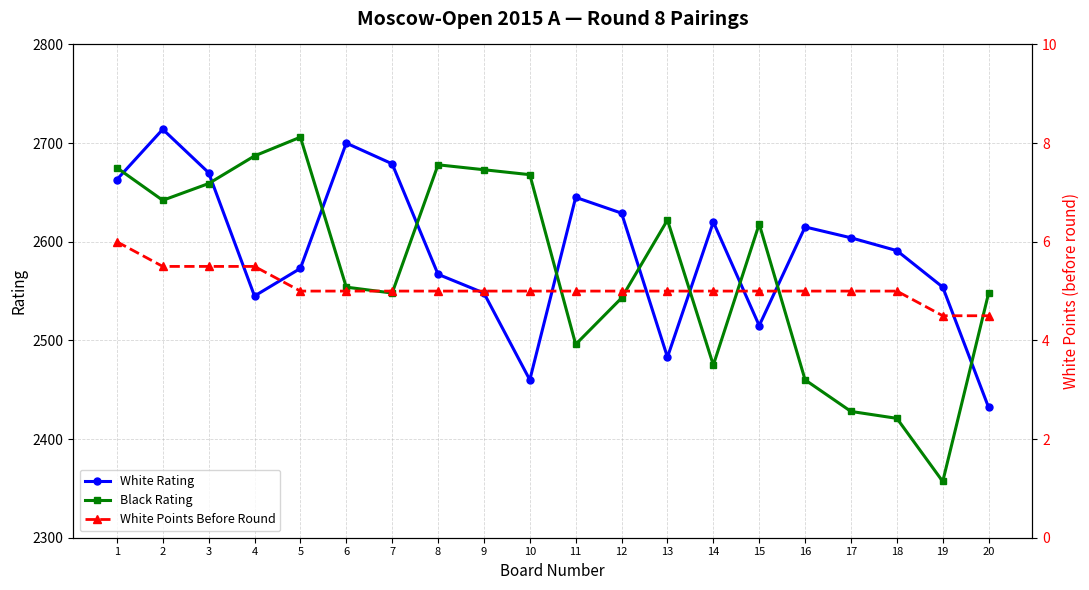

Count the number of categories in the chart.

20